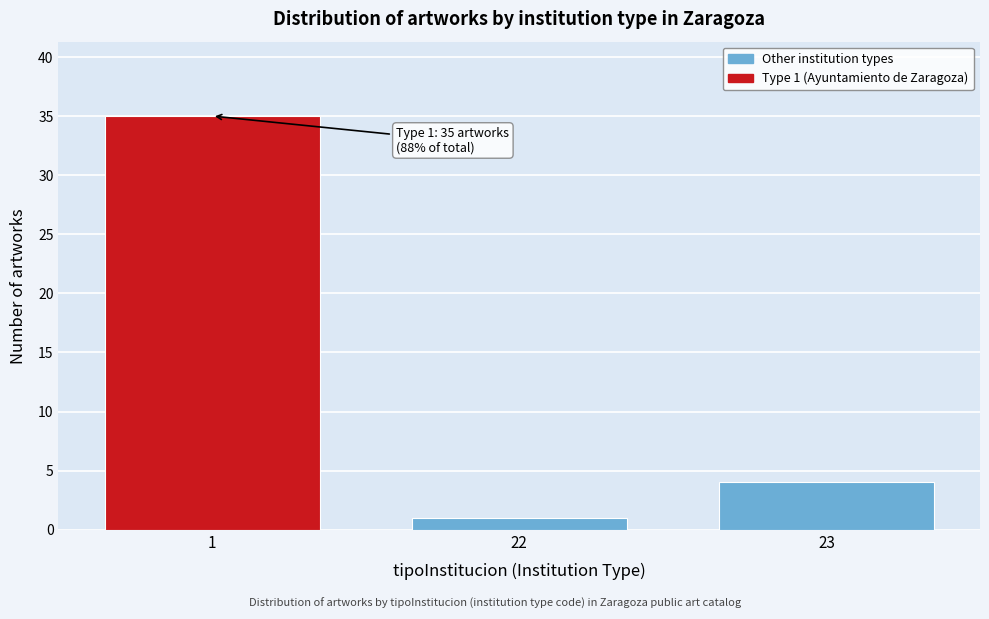

Reading left to right, list all the values displayed in this chart.

1=35	22=1	23=4